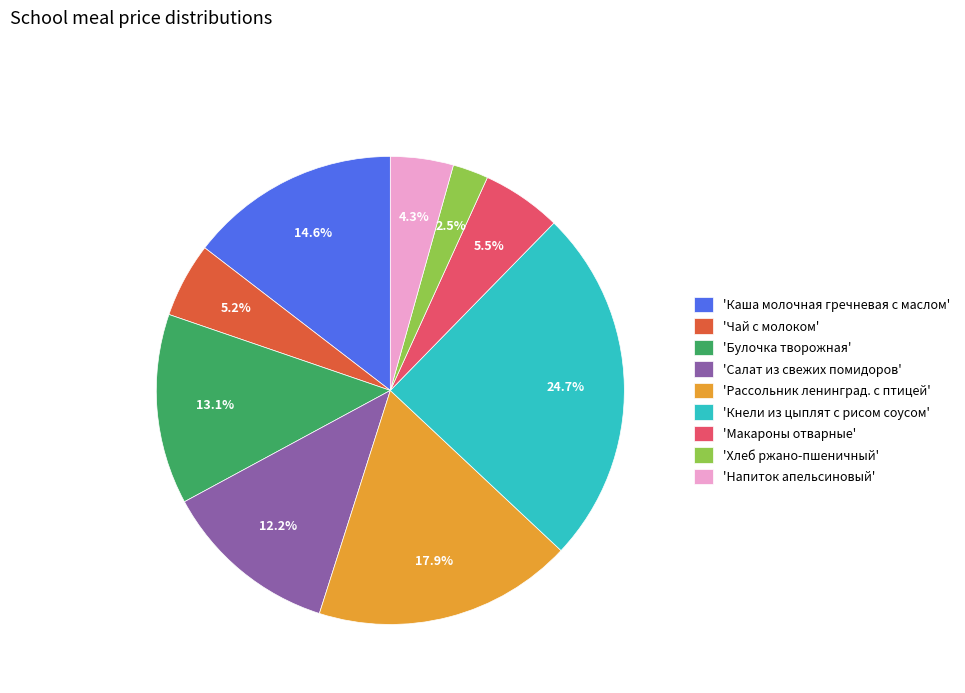

What percentage is NOT represented by 'Кнели из цыплят с рисом соусом'?

75.3%